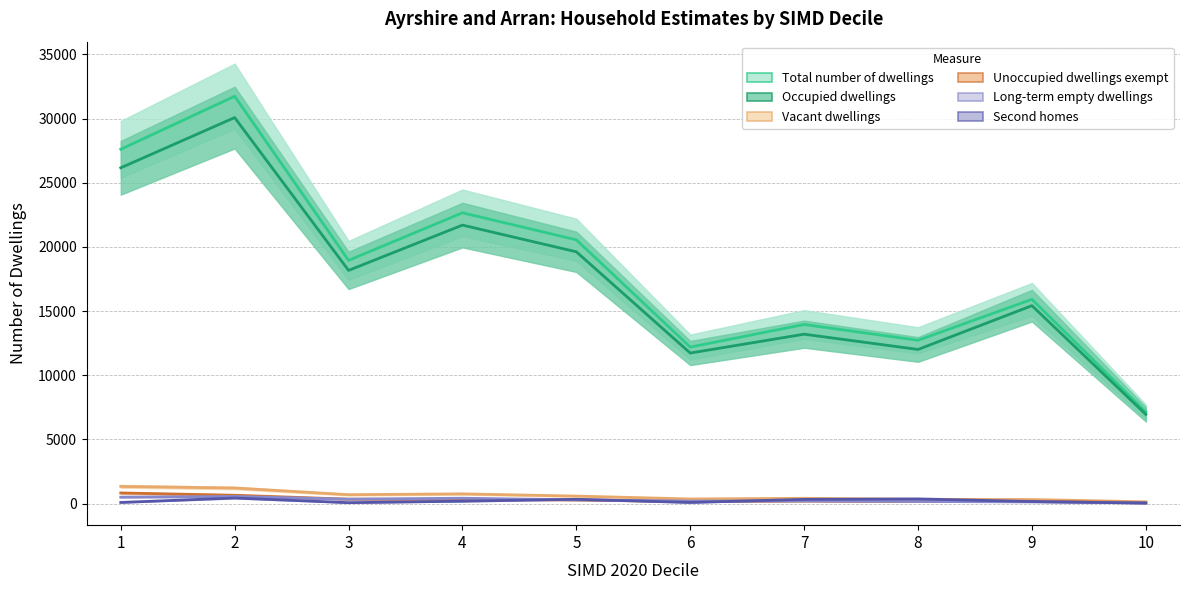

What is the sum of the Unoccupied dwellings exempt values at 4 and 1?

1175